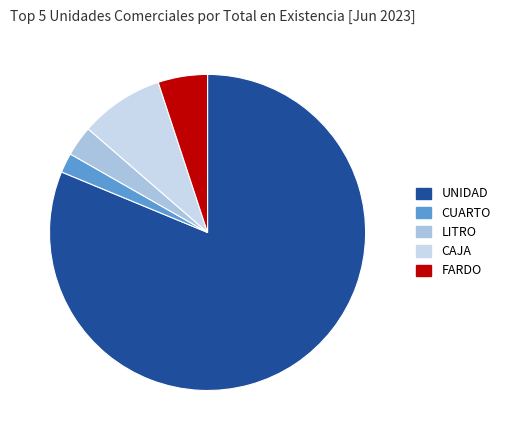

Approximately how many times larger is the value at FARDO compared to LITRO?

1.6